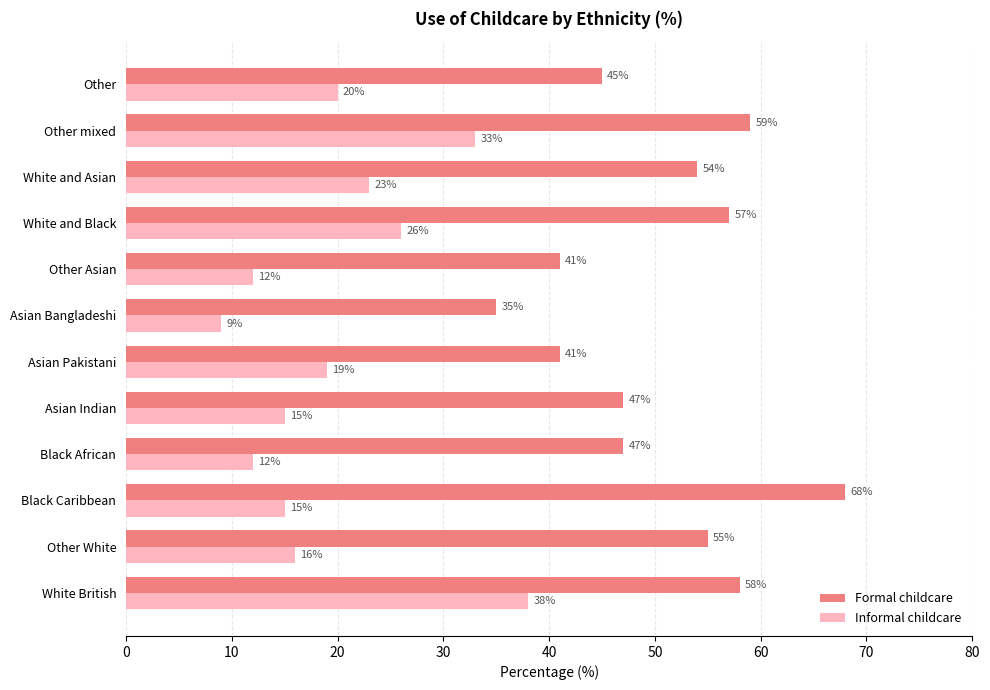

Between Black Caribbean and Black African, which series saw the biggest shift?

Formal childcare